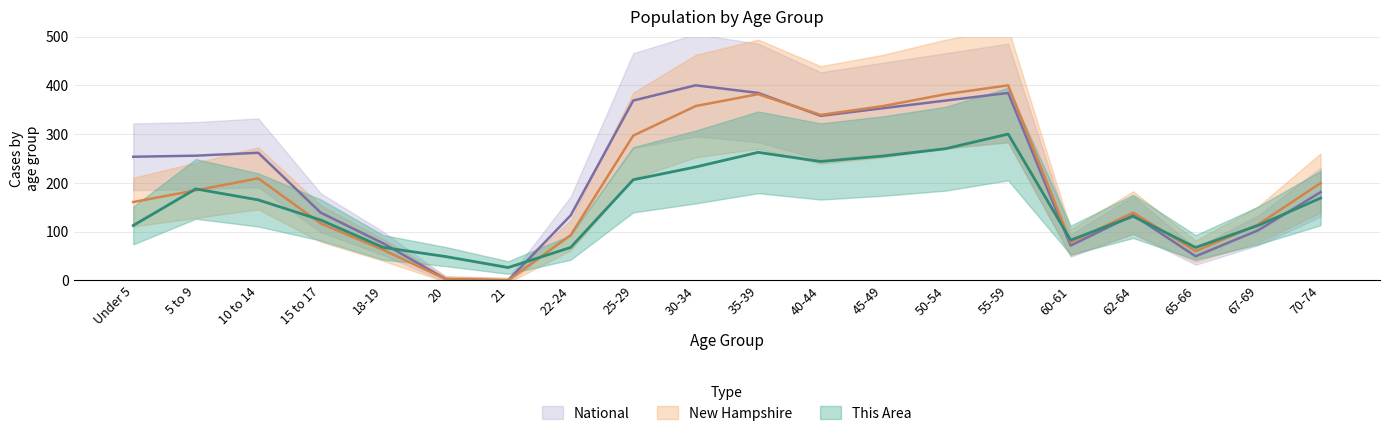

How many values in the New Hampshire series exceed 184?

10